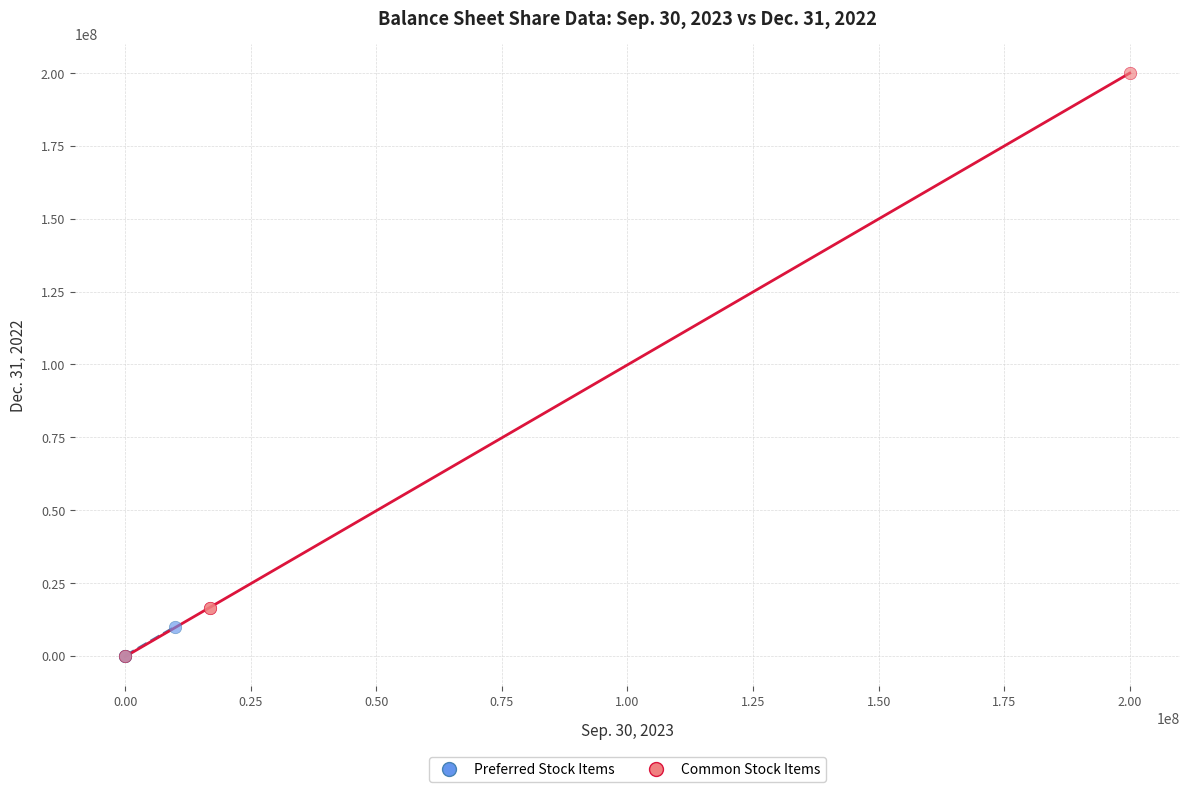

Which series contains the highest Y value?

Common Stock Items